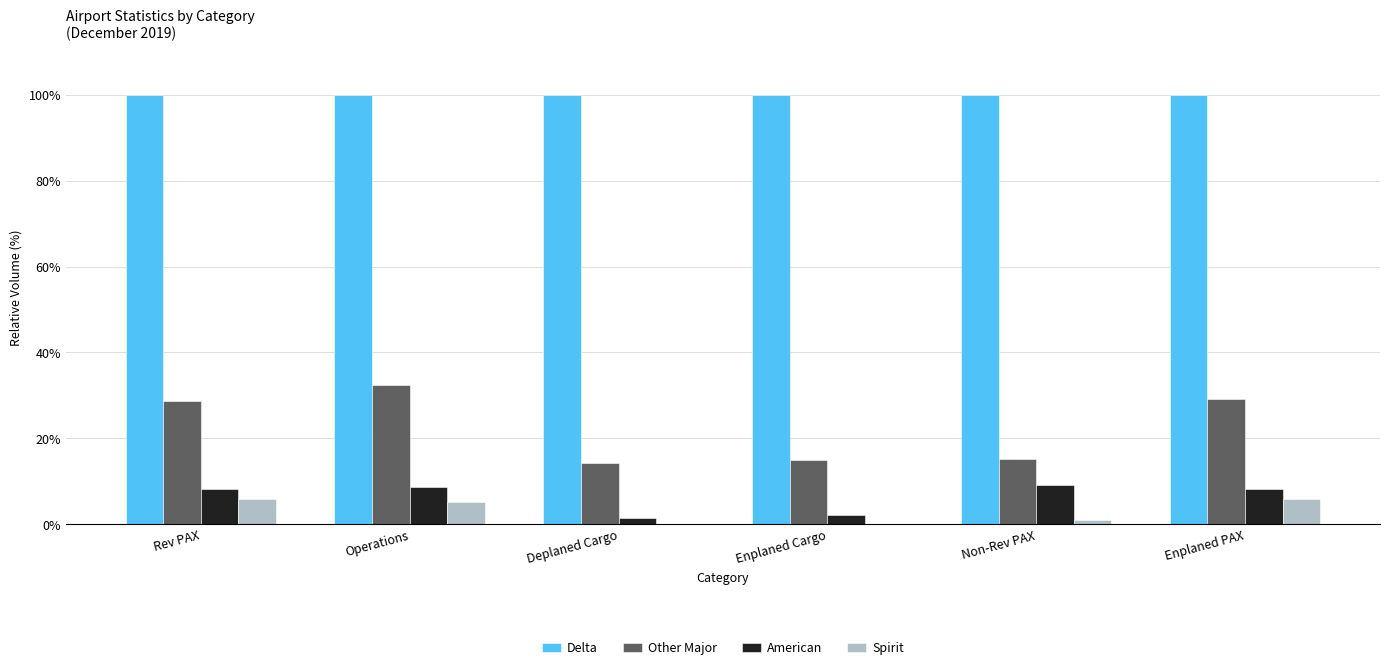

Is the value of American at Enplaned PAX greater than the value of Spirit at Operations?

Yes